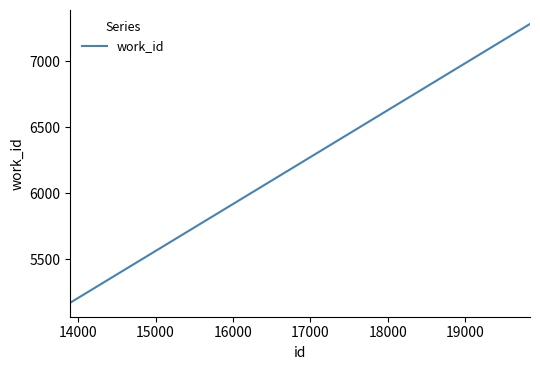

What is the average value?

5875